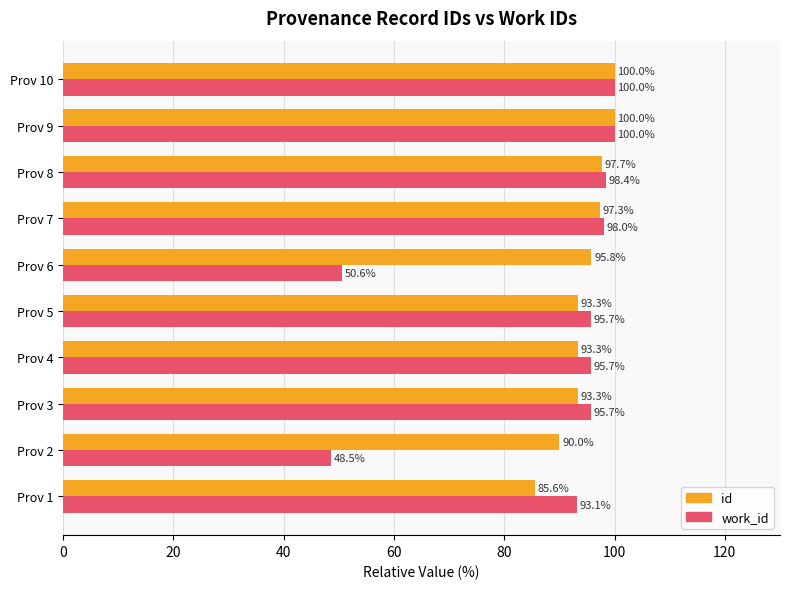

What is the average value of the id series?

94.6